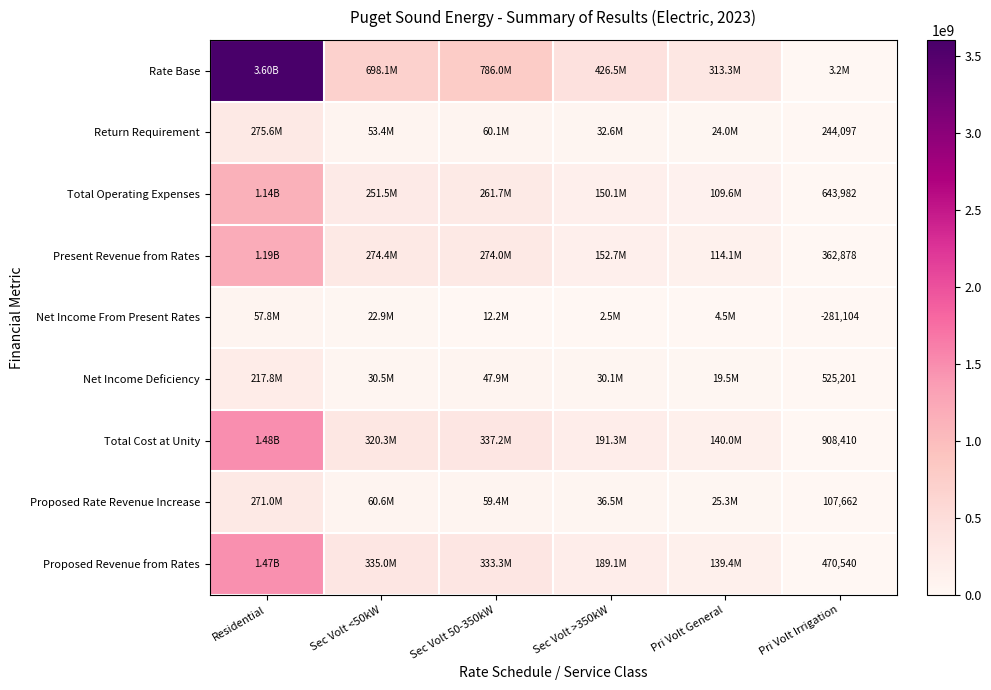

How many values in the Net Income Deficiency series exceed 30500959?

3